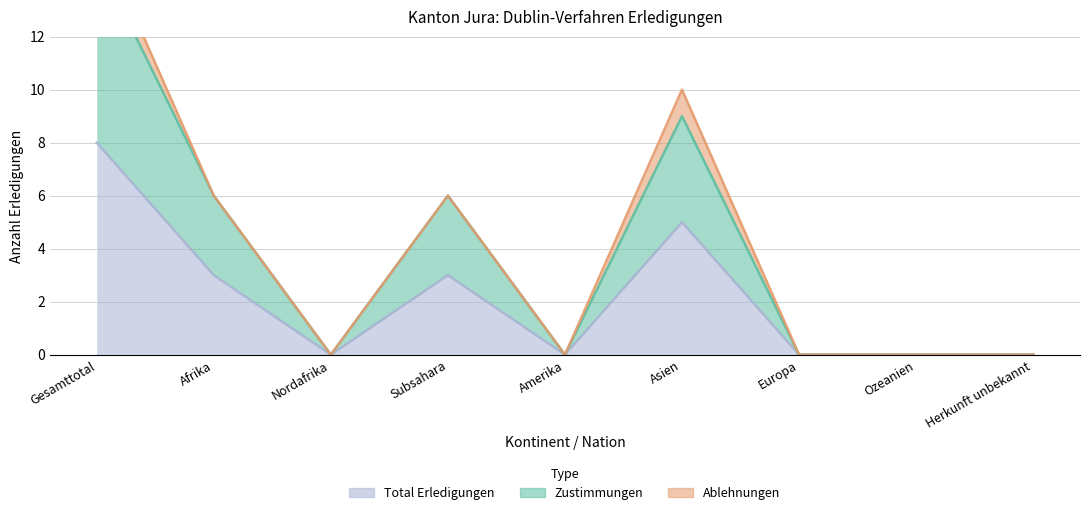

List the labels in order of Total Erledigungen value, smallest first.

Nordafrika, Amerika, Europa, Ozeanien, Herkunft unbekannt, Afrika, Subsahara, Asien, Gesamttotal